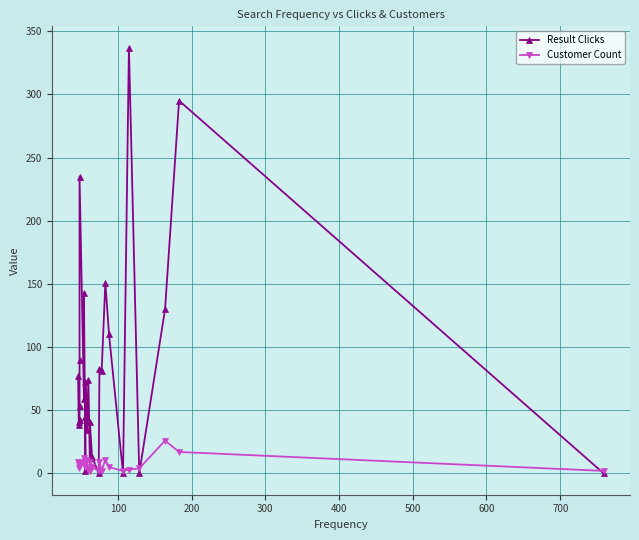

True or false: Result Clicks has more than 1 points higher than both neighbors.

True